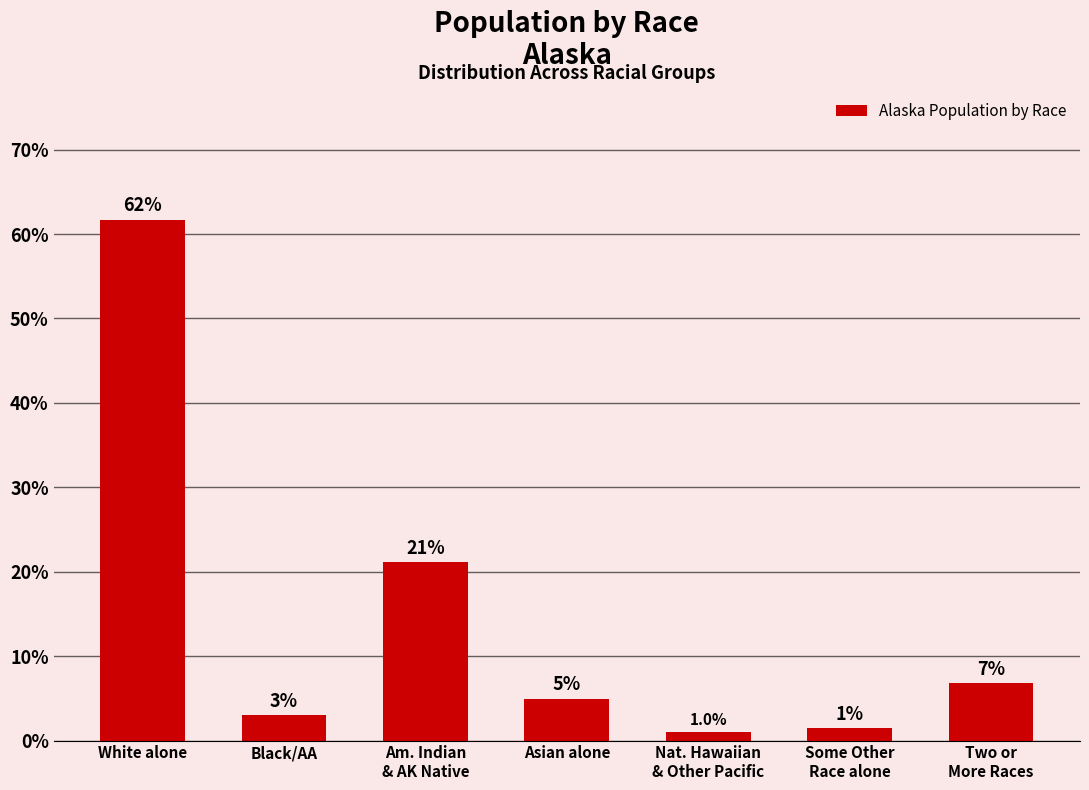

True or false: the data shows 61.7 at White alone.

True